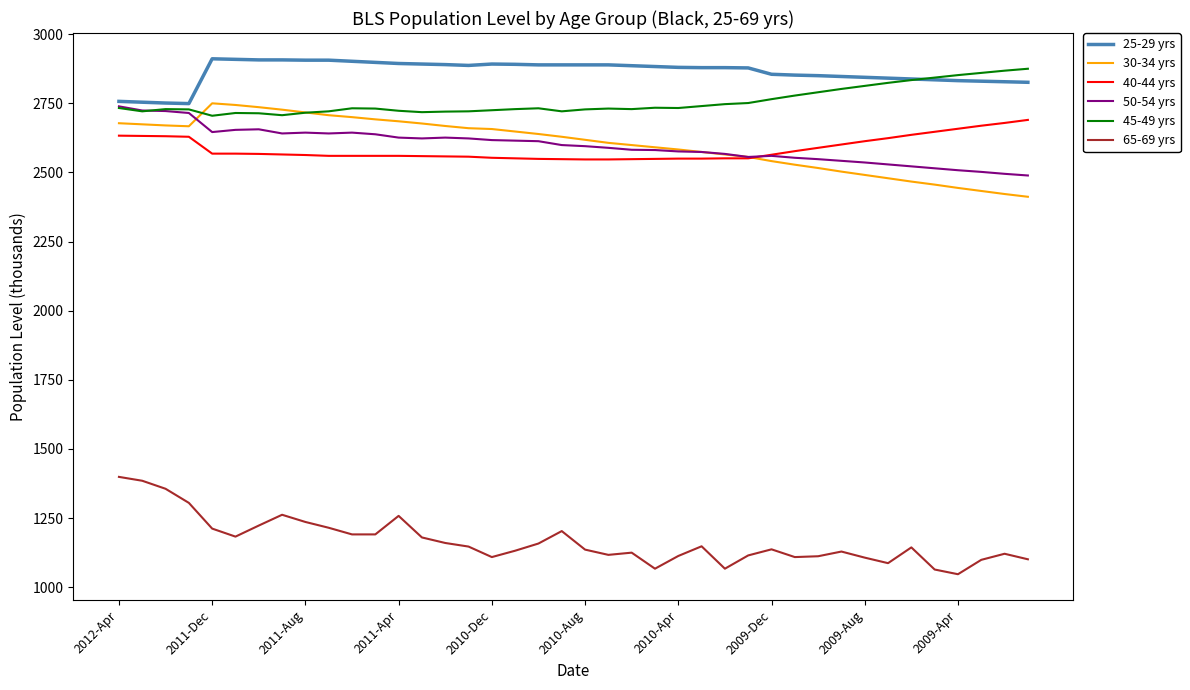

What is the smallest value displayed?

1047